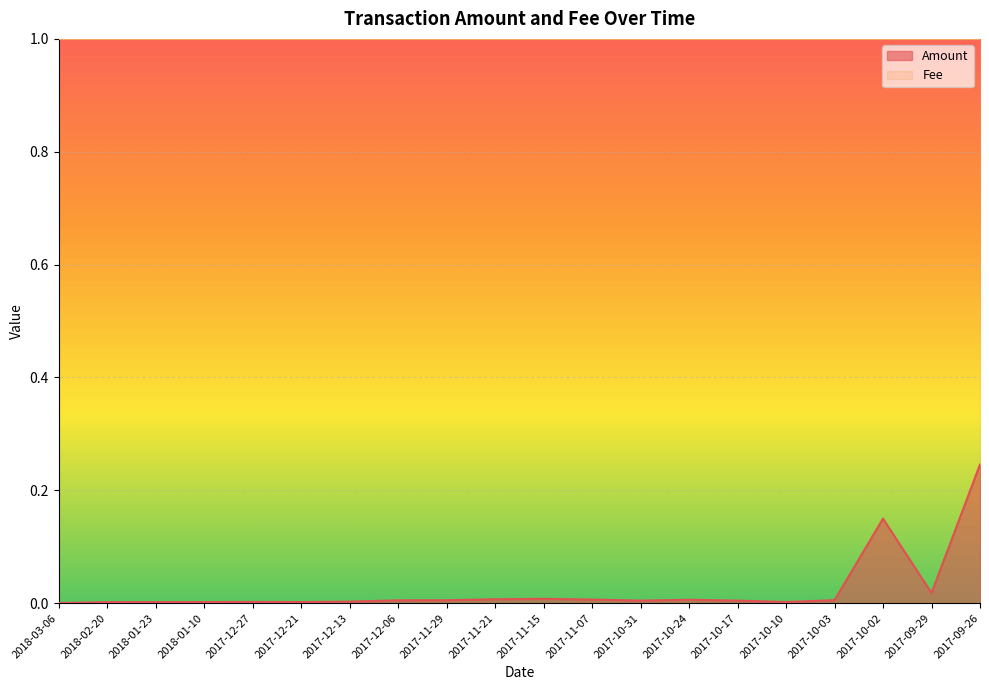

List the labels in order of value, smallest first.

2018-03-06, 2018-02-20, 2018-01-23, 2018-01-10, 2017-12-21, 2017-10-10, 2017-12-27, 2017-12-13, 2017-10-17, 2017-10-31, 2017-12-06, 2017-11-29, 2017-10-03, 2017-10-24, 2017-11-07, 2017-11-21, 2017-11-15, 2017-09-29, 2017-10-02, 2017-09-26